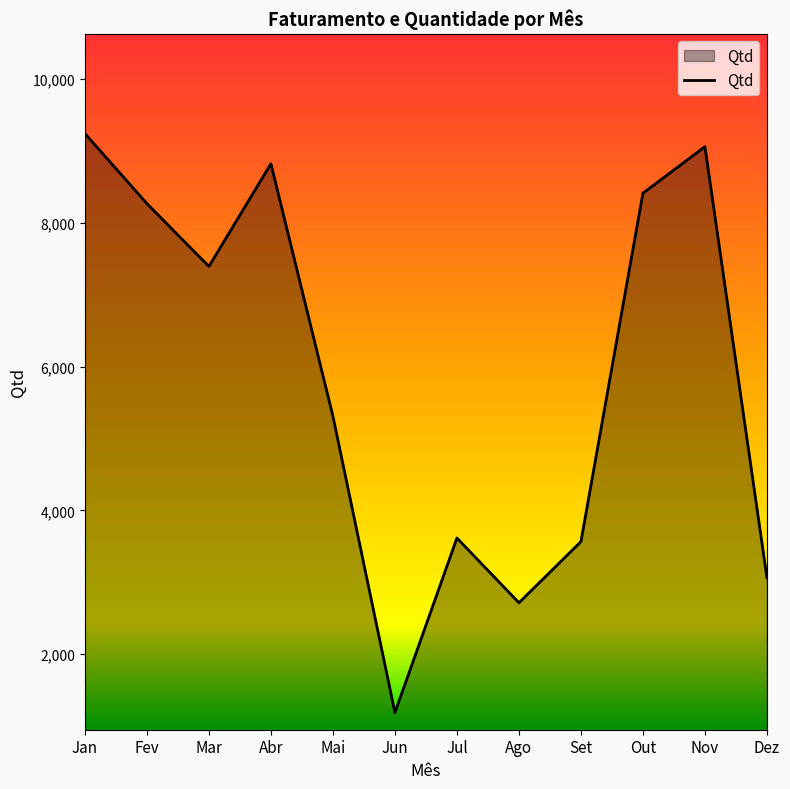

What is the average value?

5887